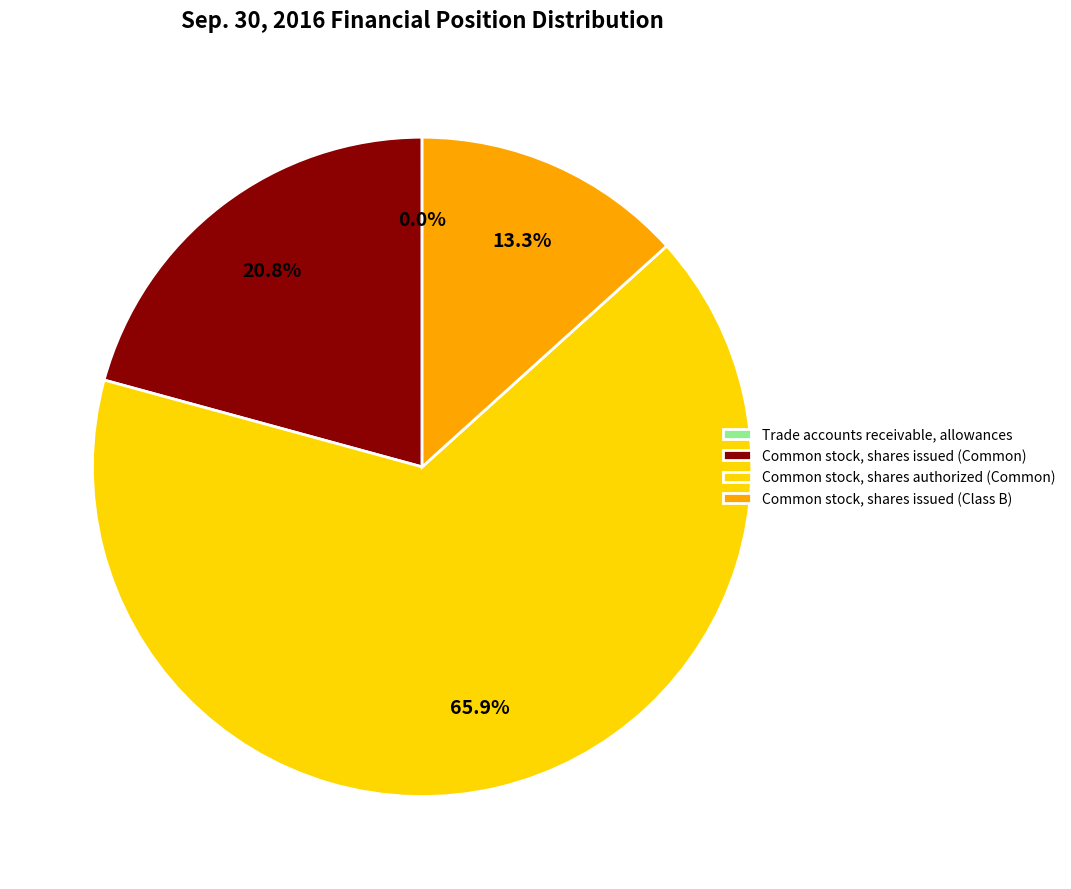

Which category has the biggest portion of the pie?

Common stock, shares authorized (Common)